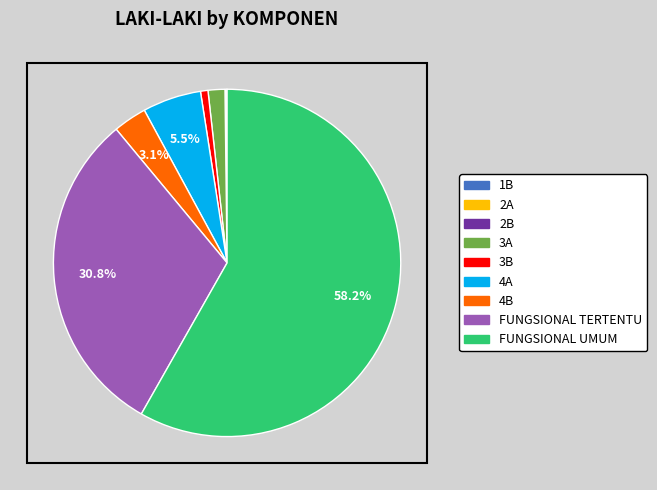

What is the majority slice?

FUNGSIONAL UMUM